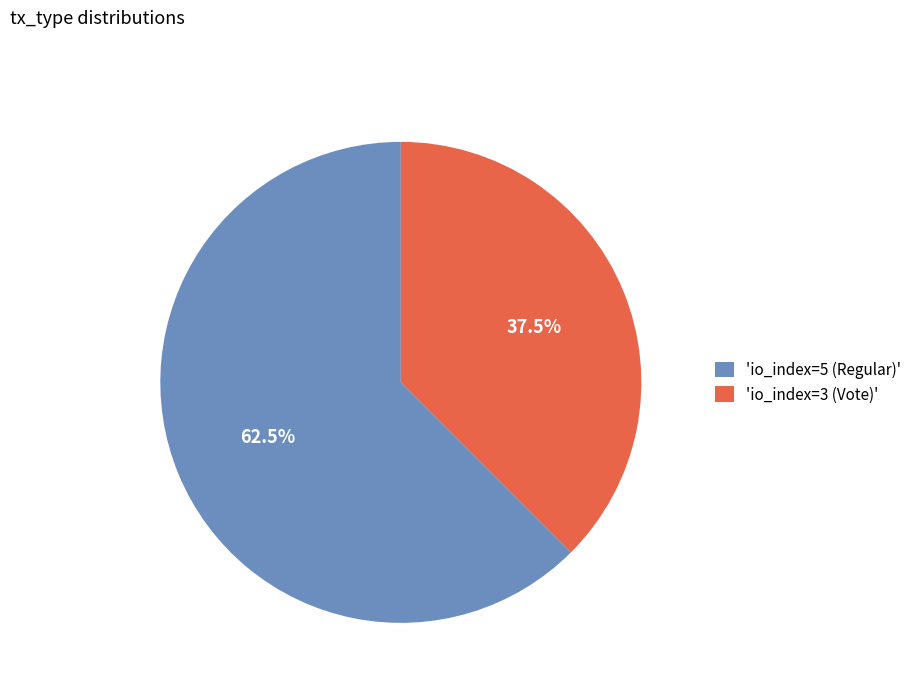

Which has a higher value, 'io_index=5 (Regular)' or 'io_index=3 (Vote)'?

'io_index=5 (Regular)'